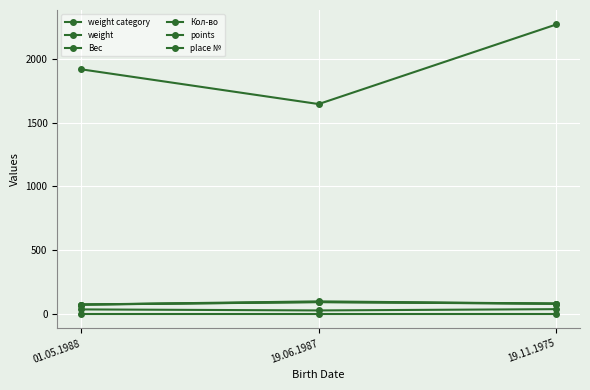

What is the label of the 2nd point from the left?

19.06.1987